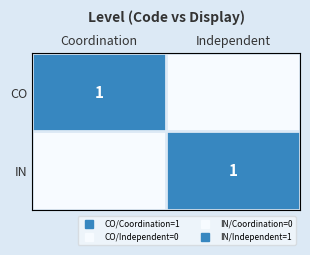

List the series in order of their peak value, lowest first.

CO, IN